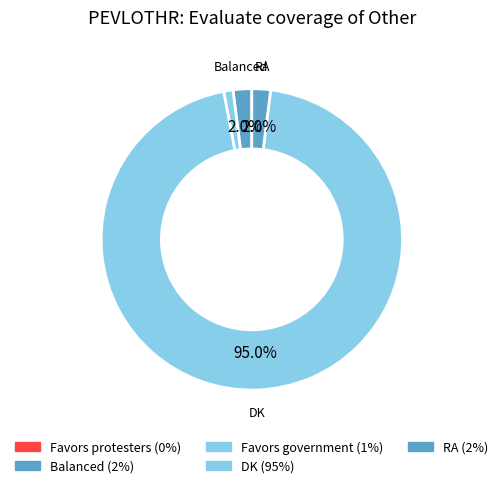

What percentage do Favors protesters and DK together represent?

95.0%